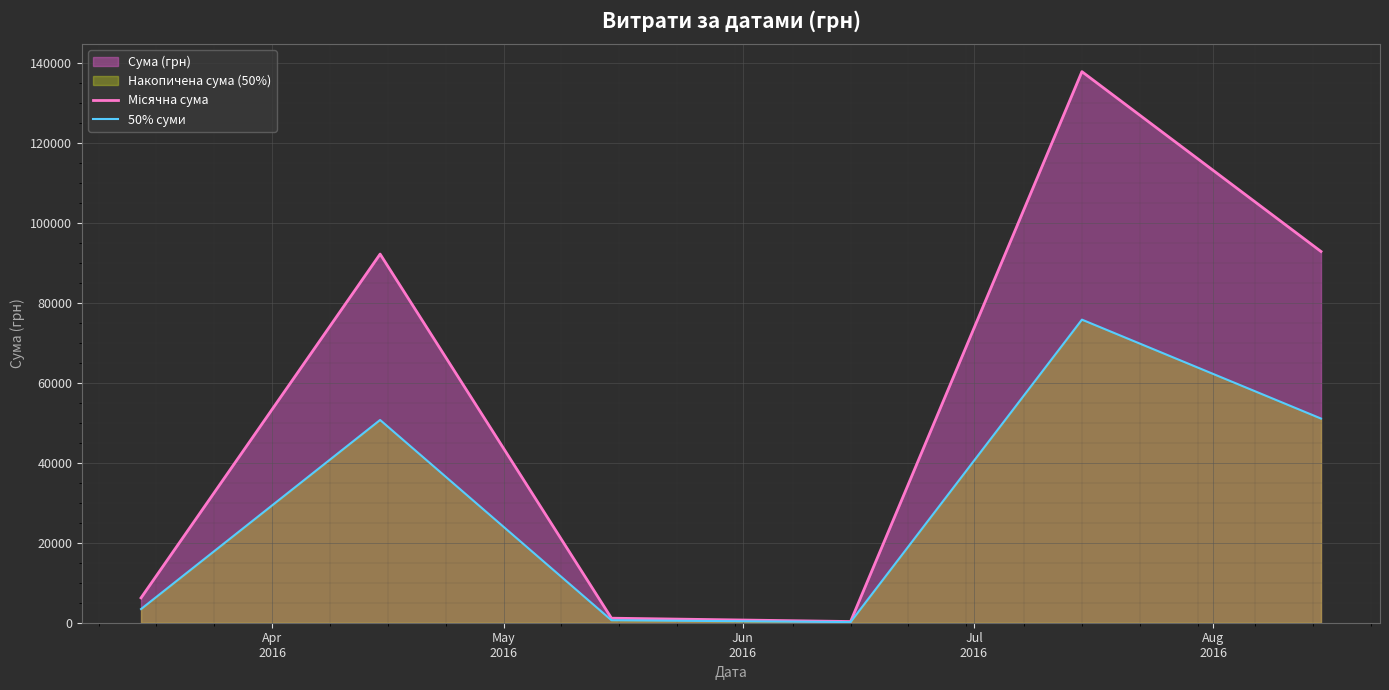

Which series has the widest spread of values?

Місячна сума